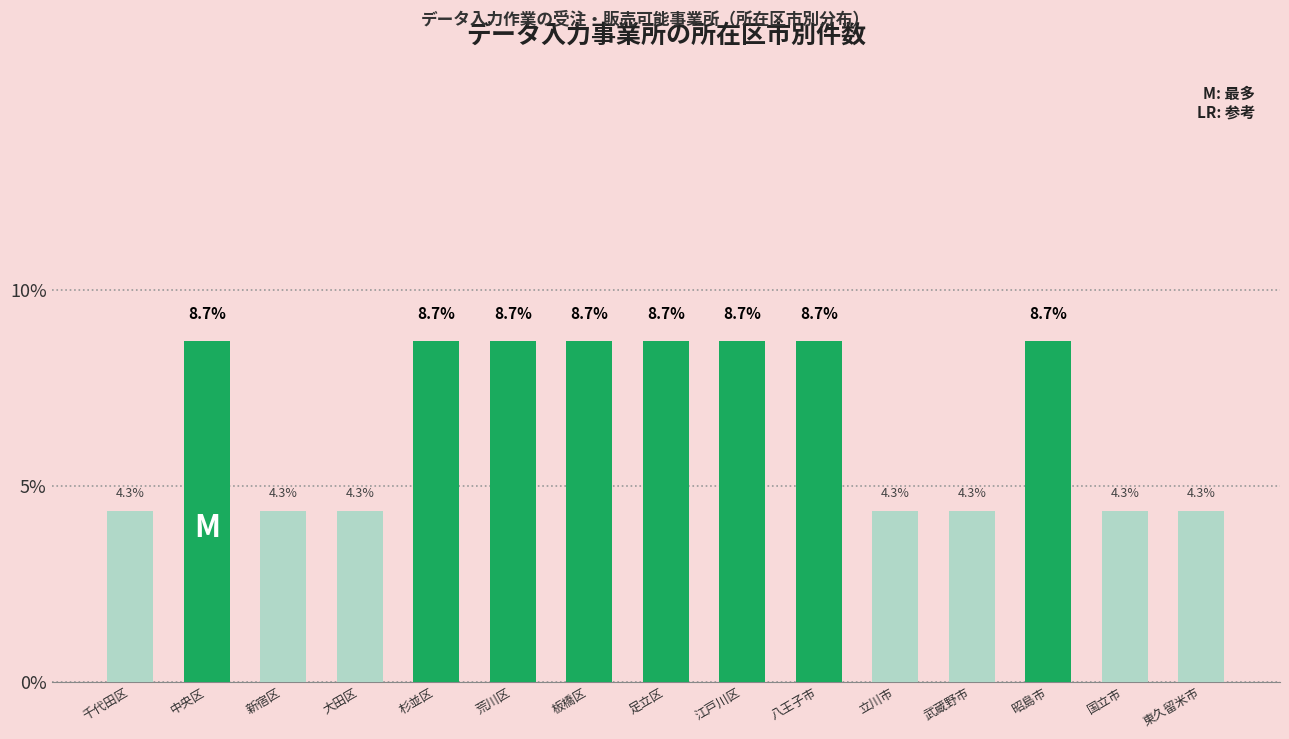

Reading left to right, extract all data points from this chart.

千代田区=4.3	中央区=8.7	新宿区=4.3	大田区=4.3	杉並区=8.7	荒川区=8.7	板橋区=8.7	足立区=8.7	江戸川区=8.7	八王子市=8.7	立川市=4.3	武蔵野市=4.3	昭島市=8.7	国立市=4.3	東久留米市=4.3